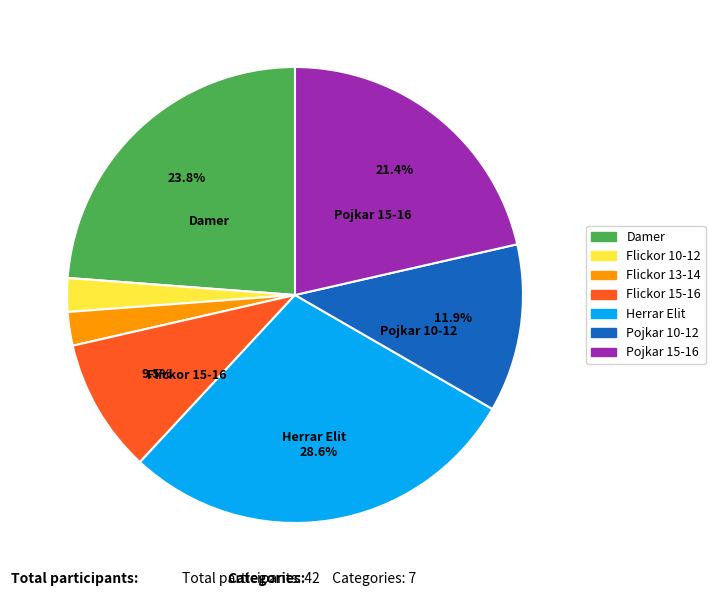

What is the largest slice in the pie chart?

Herrar Elit